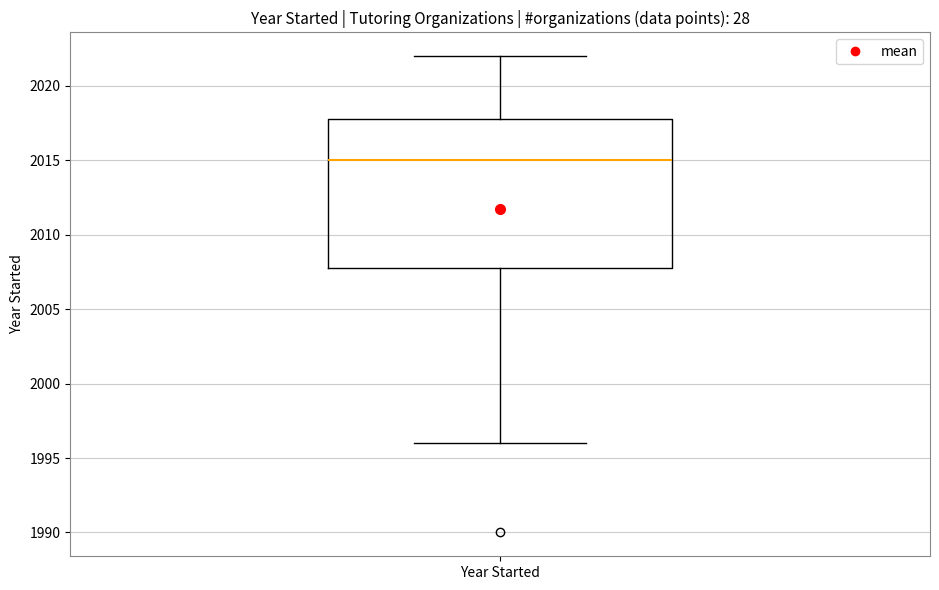

Transcribe this box plot: give where the median line is, the range the box spans, and where the two whiskers end, as read against the y-axis. The values are not printed on the chart, so give them approximately, as read against the axis.

median 2015, box 2008 to 2018, whiskers 1996 to 2022